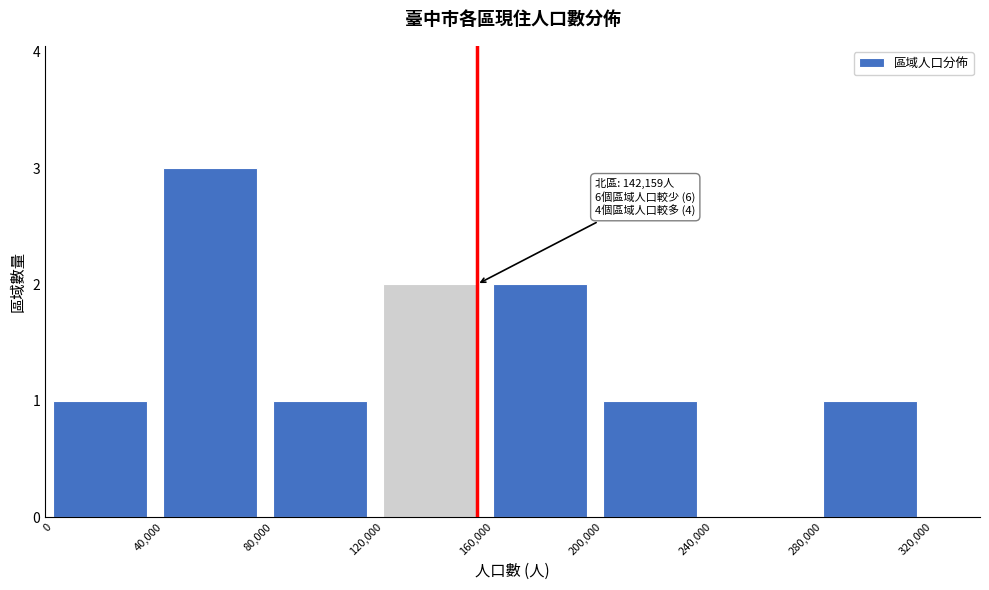

Reading left to right, list all the values displayed in this chart.

0=1	40,000=3	80,000=1	120,000=2	160,000=2	200,000=1	240,000=0	280,000=1